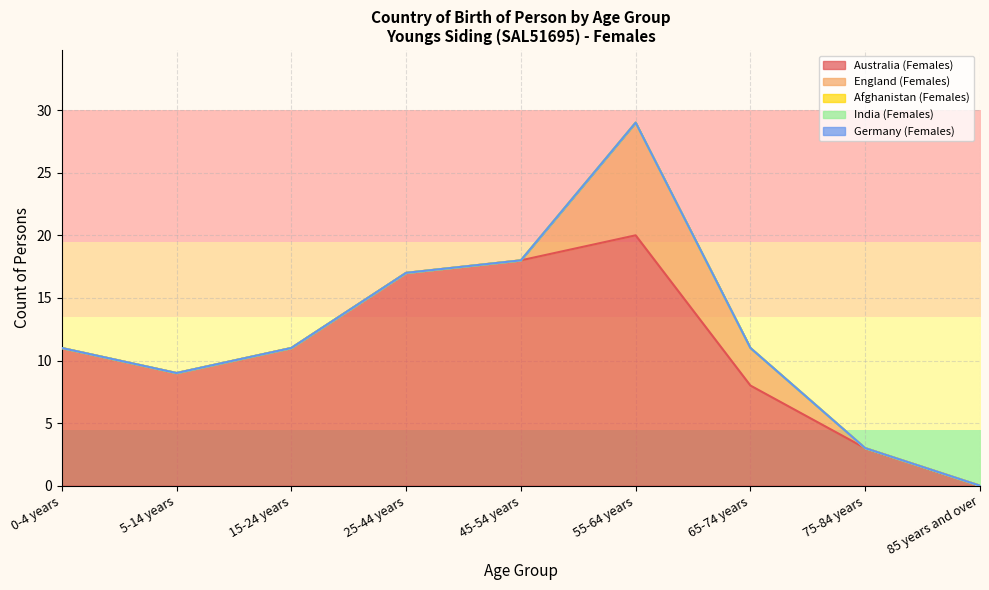

True or false: England (Females) and Germany (Females) cross at least once.

False